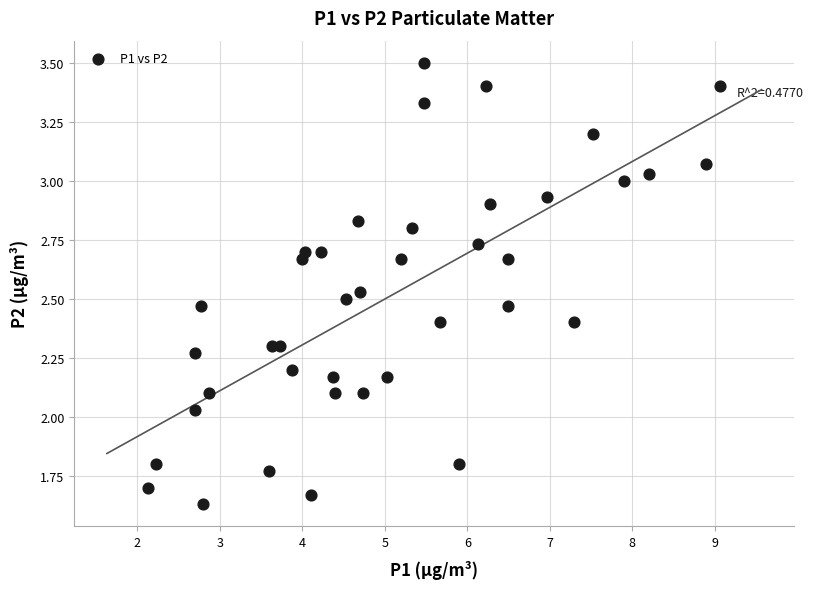

What is the range of Y values (max minus min)?

1.9